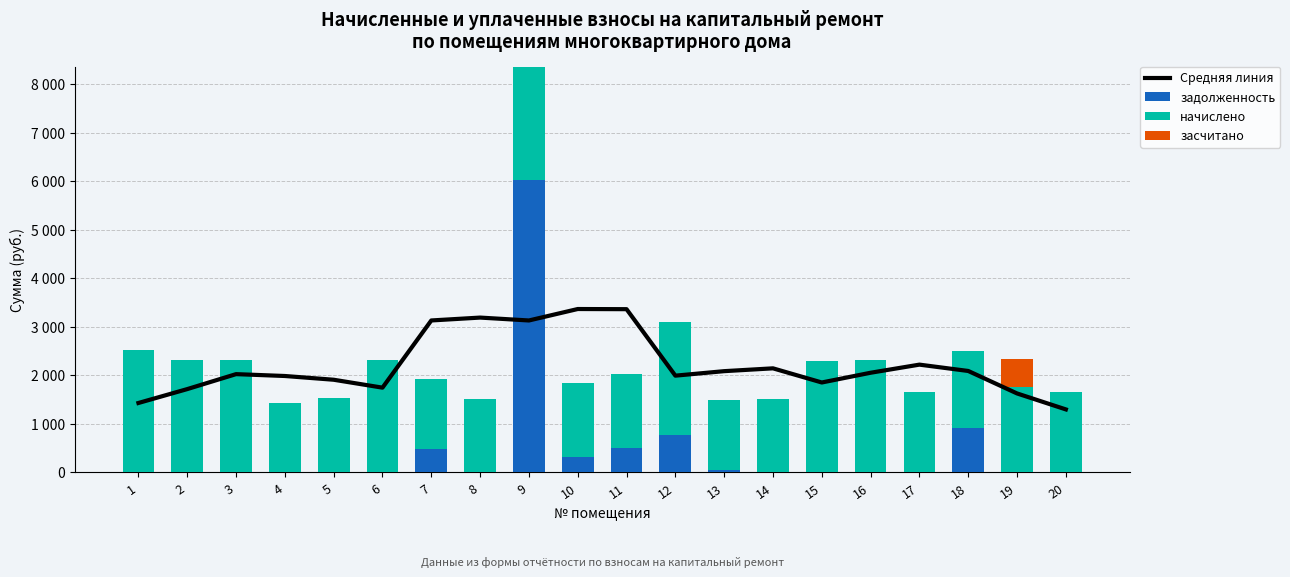

What is the difference between the second highest and minimum values in the Средняя линия series?

2065.1